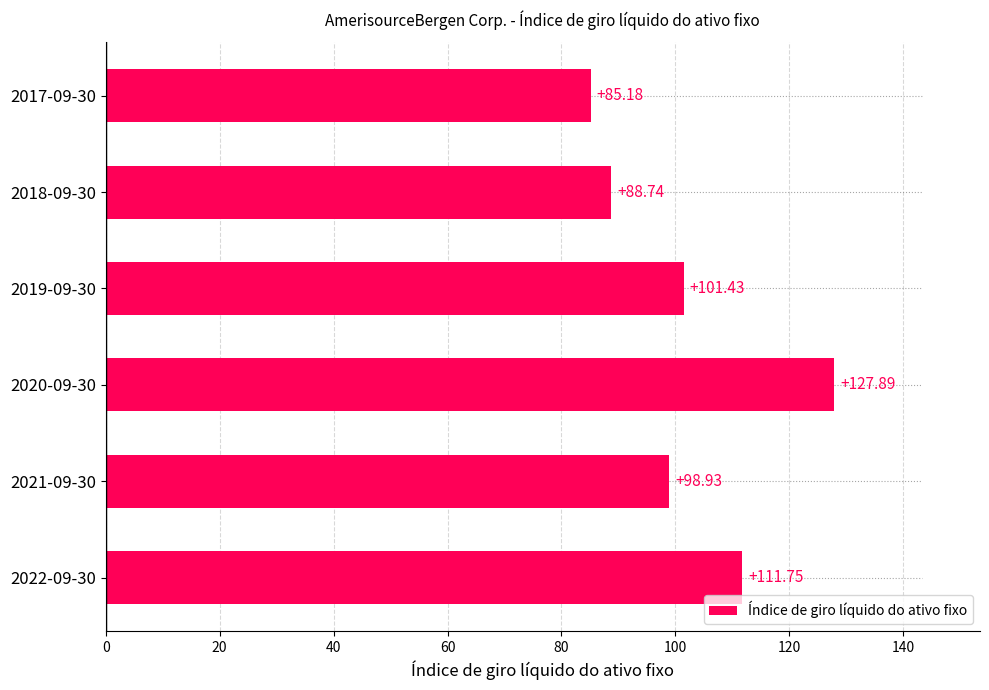

What is the difference between the maximum and minimum values?

42.7